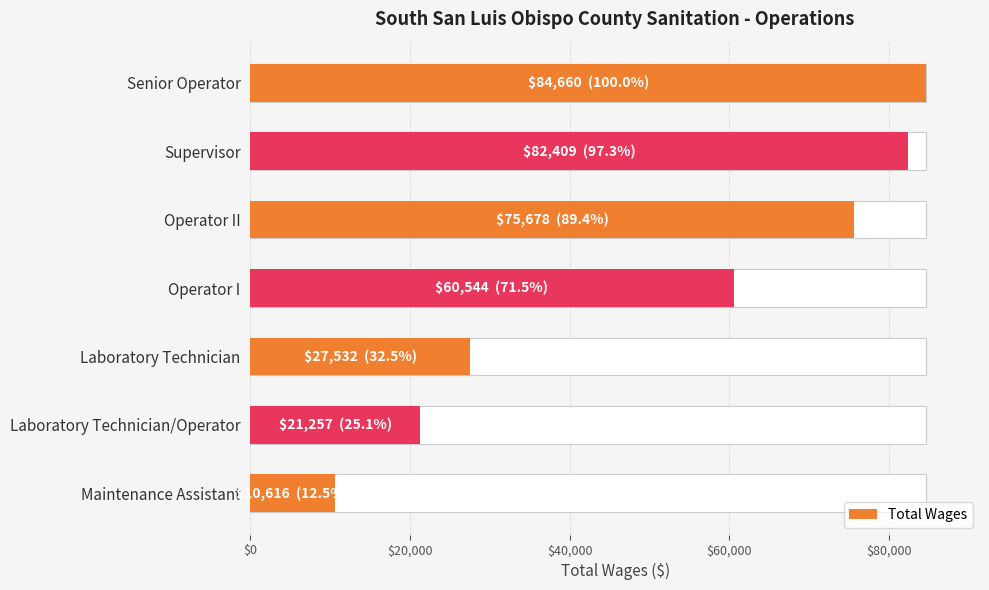

The value at Operator I is 94074. True or false?

False